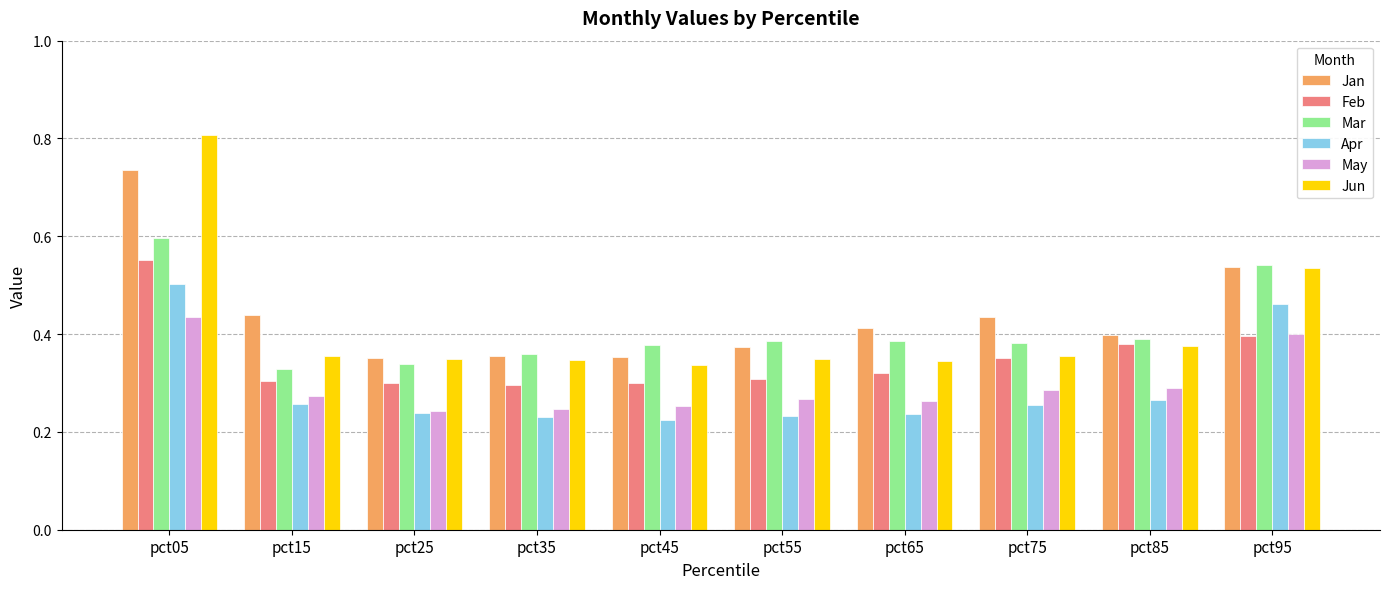

Which series has the widest spread of values?

Jun